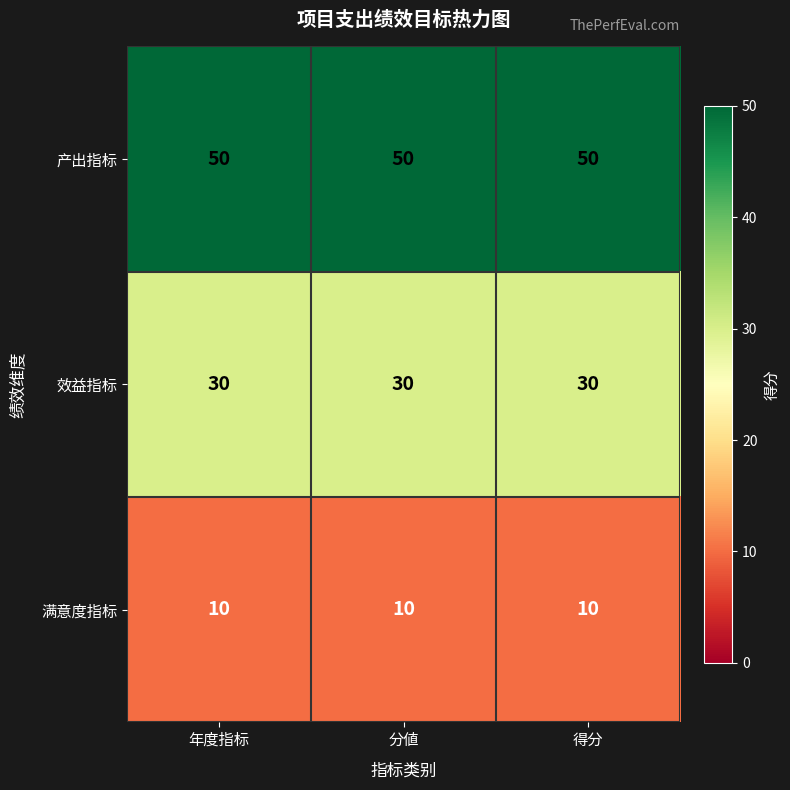

Rank the series at 得分 from highest to lowest value.

产出指标, 效益指标, 满意度指标